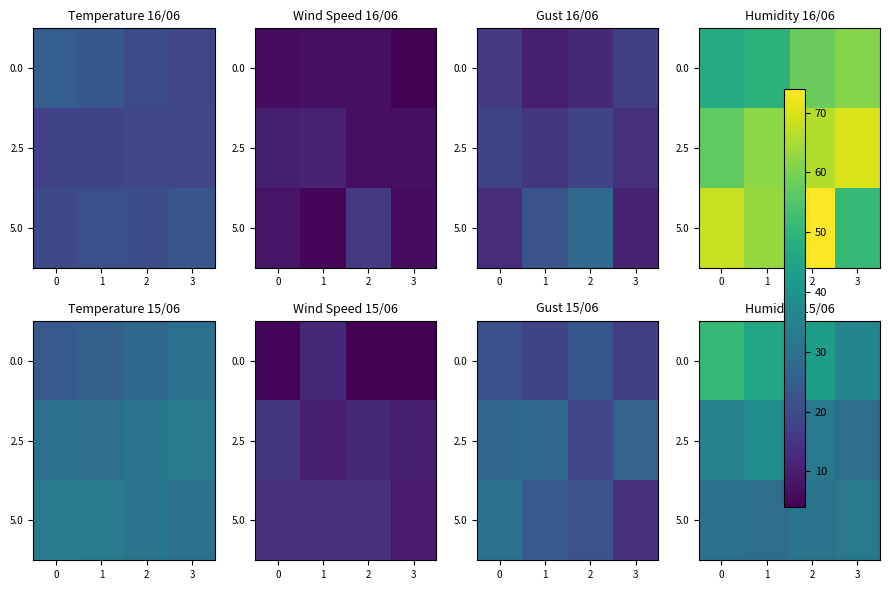

What is the total value across all series at 0?

116